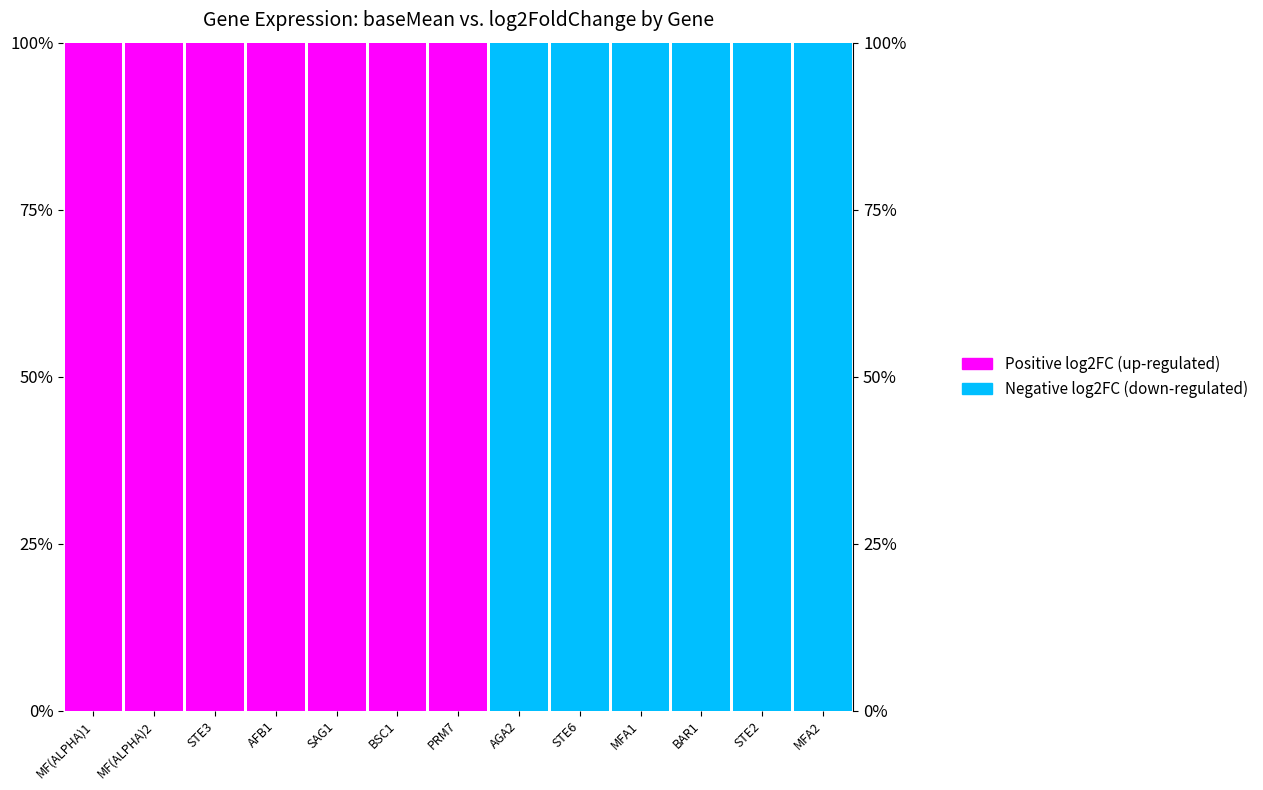

How many values in the Negative log2FC (down-regulated) series exceed 0?

6